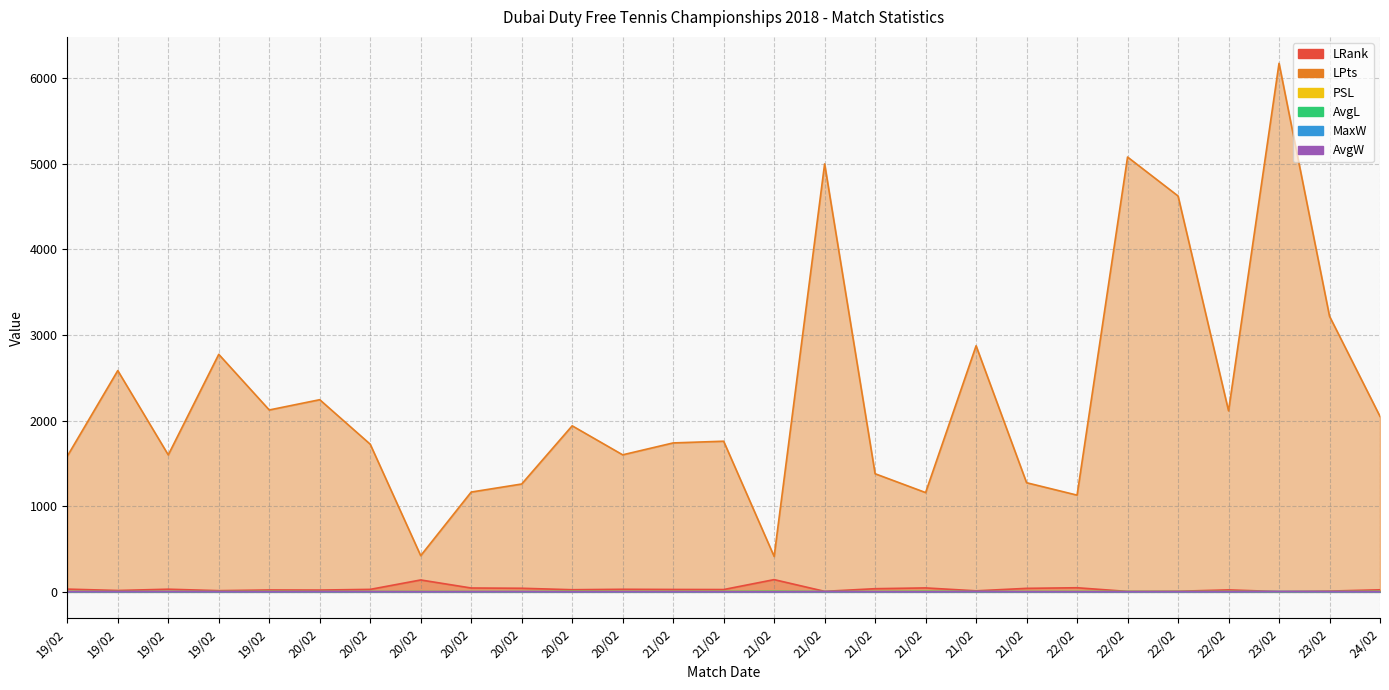

After their last crossing, which series has the higher values: PSL or MaxW?

PSL